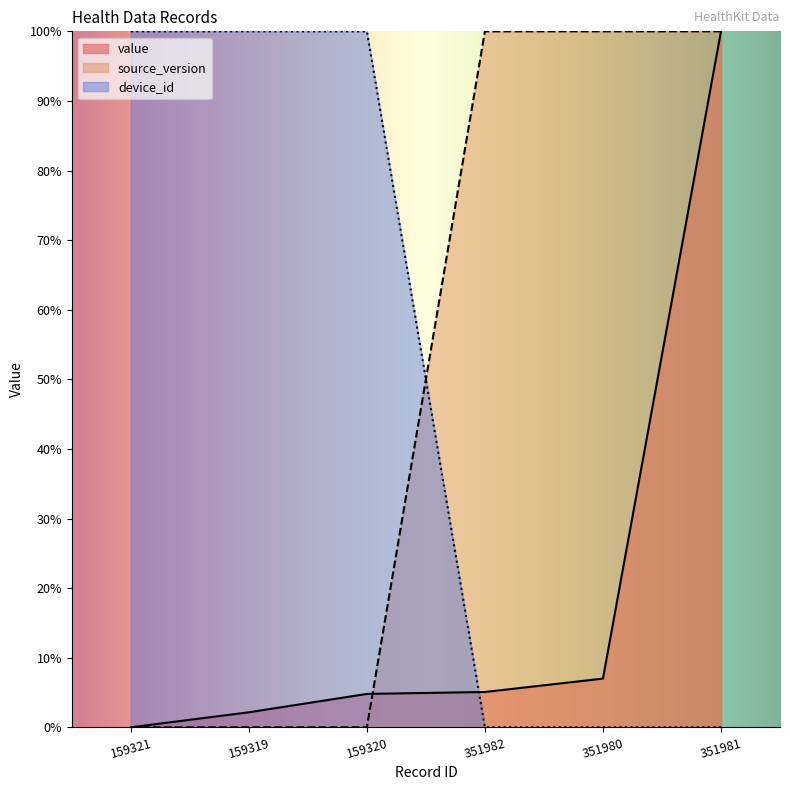

What is the sum of the value values at 351981 and 351980?

1.1